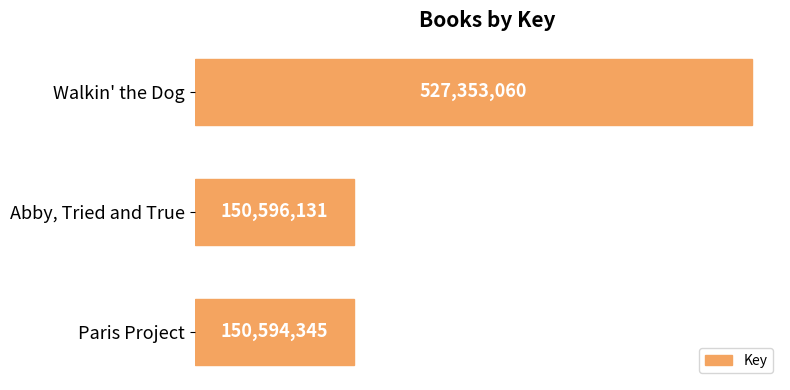

Rank the categories by value from highest to lowest.

Walkin' the Dog, Abby, Tried and True, Paris Project